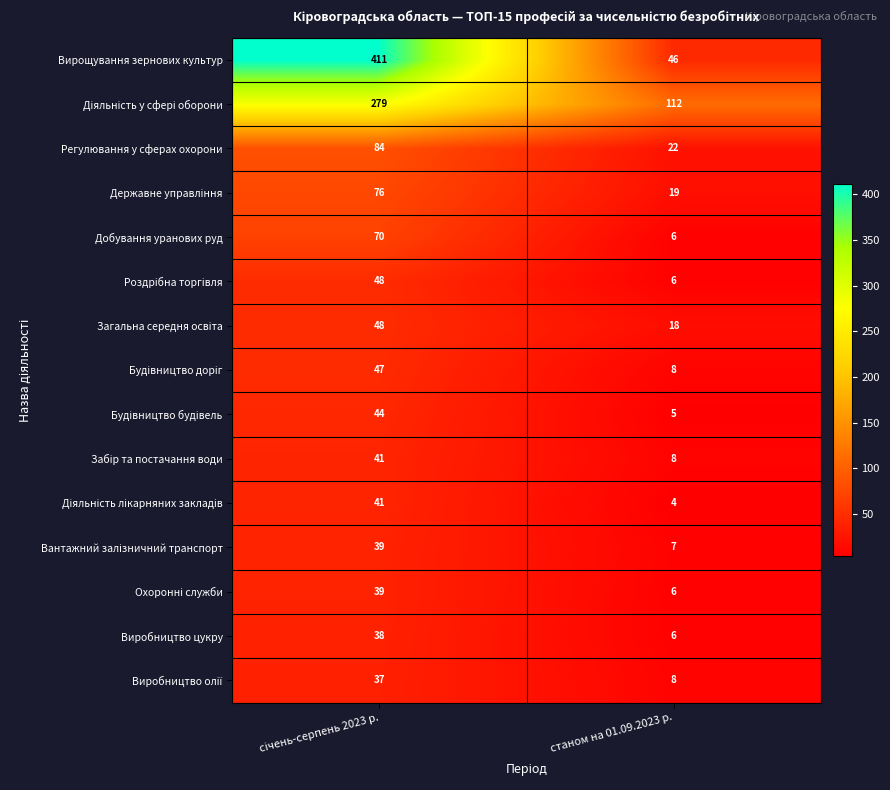

What is the spread (max minus min) of values at станом на 01.09.2023 р.?

108